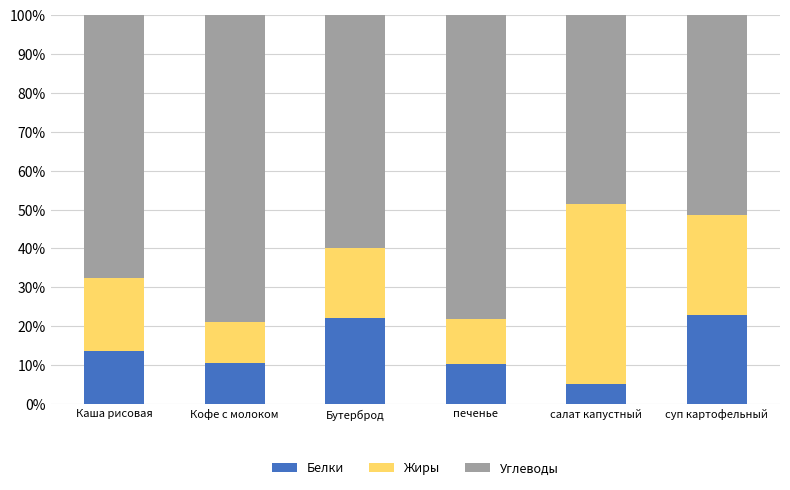

What is the lowest value of the Белки series?

5.2